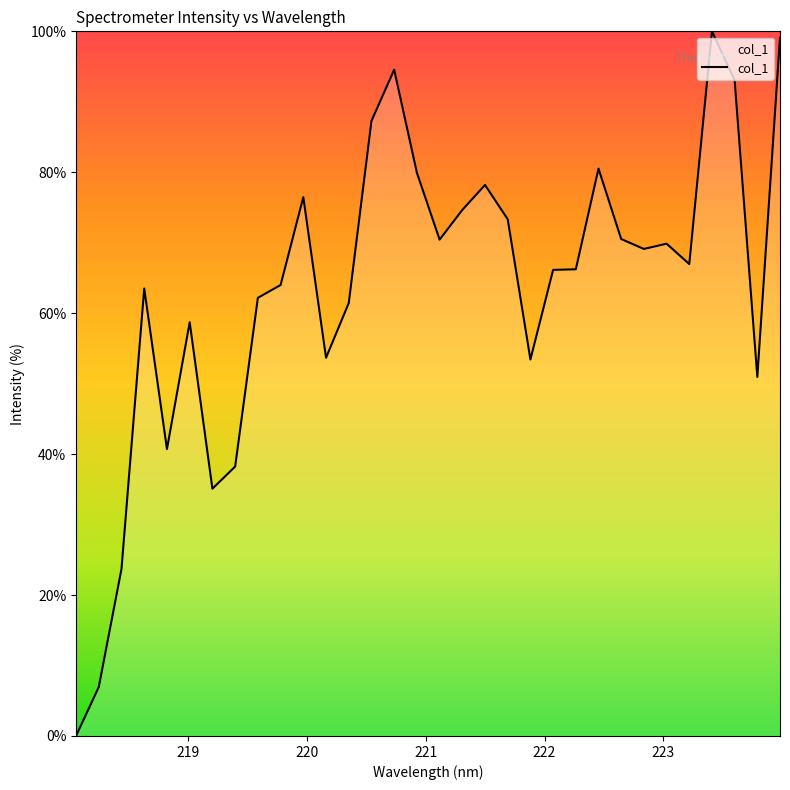

What is the difference between the maximum and minimum values?

100.0